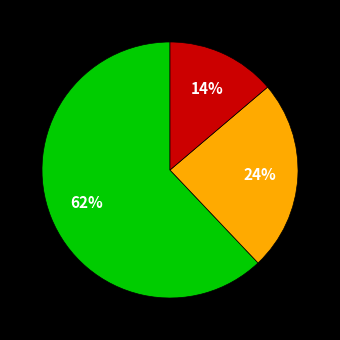

Is there a majority slice in this chart?

Yes